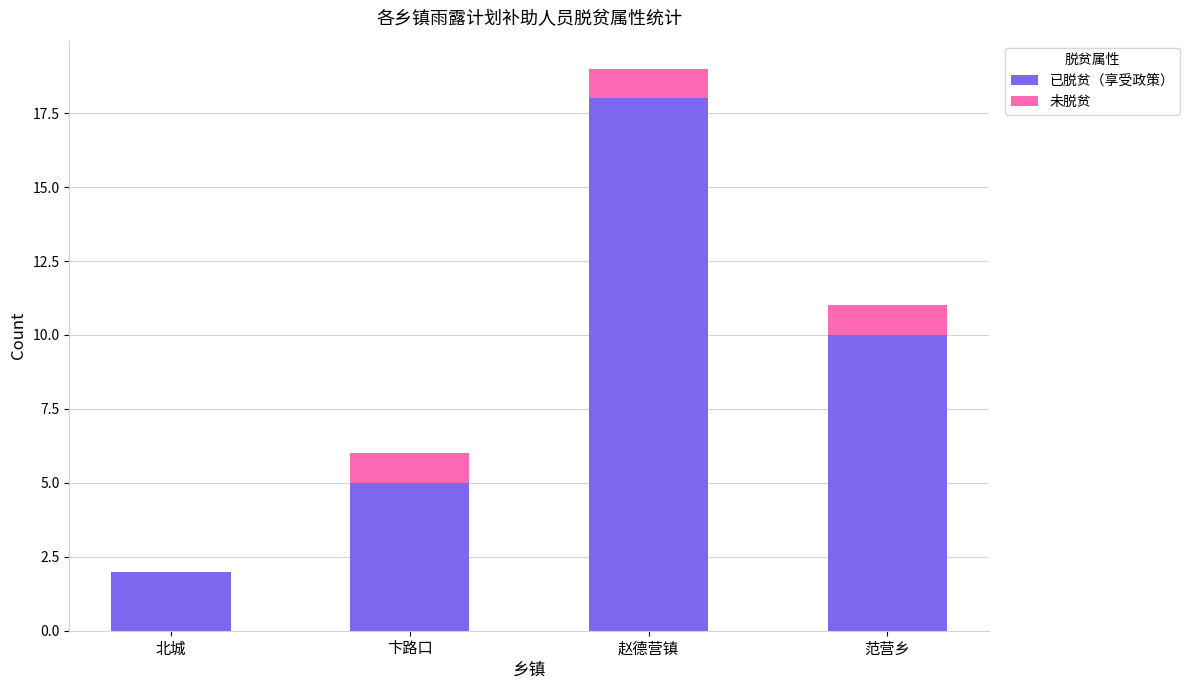

What is the sum of the 已脱贫（享受政策） values at 赵德营镇 and 范营乡?

28